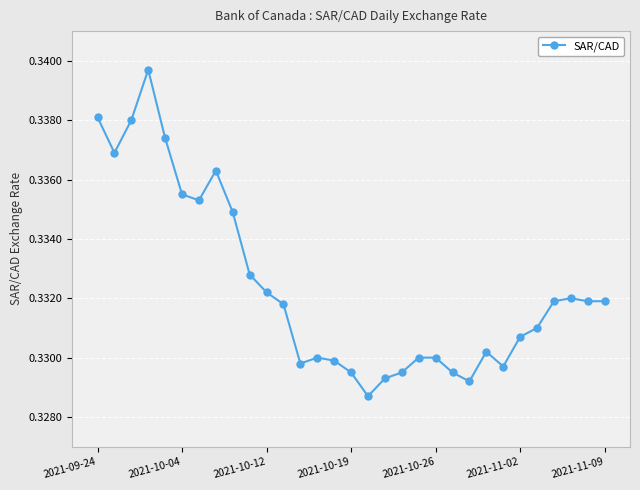

Count the values in the range 0 to 1.

31